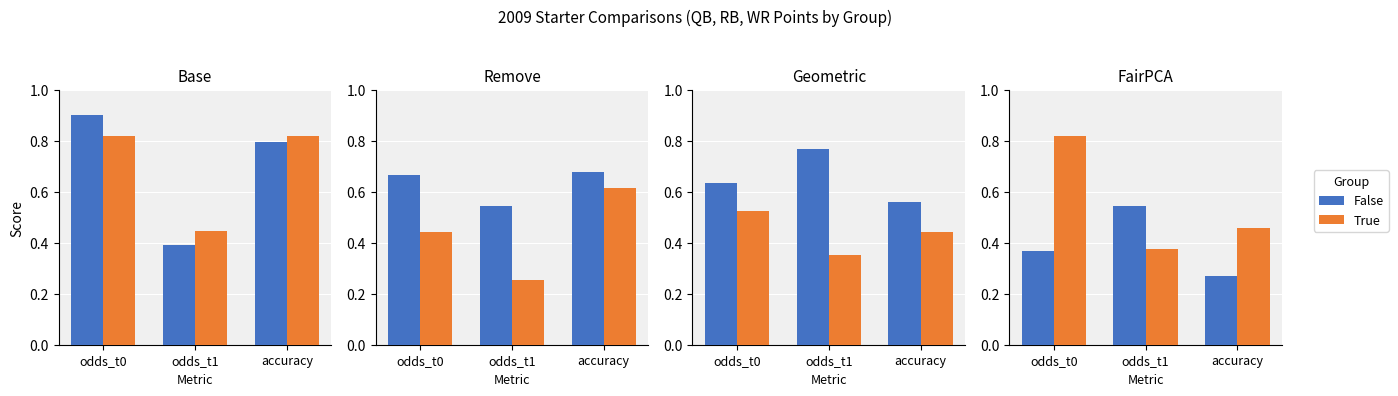

The value of True at odds_t0 is 1.3. True or false?

False